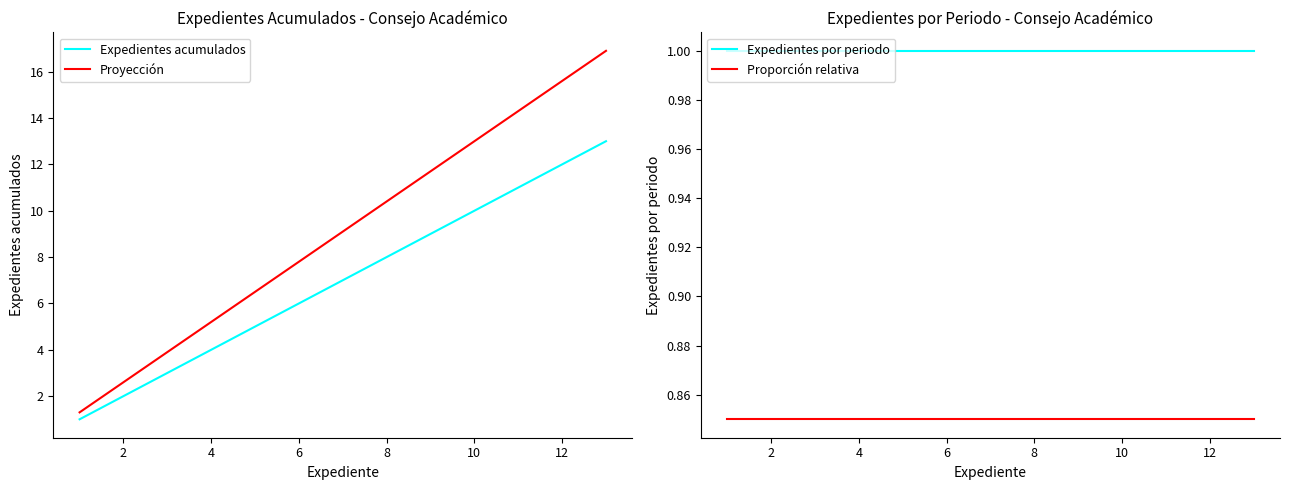

What is the maximum value for Proyección?

16.9